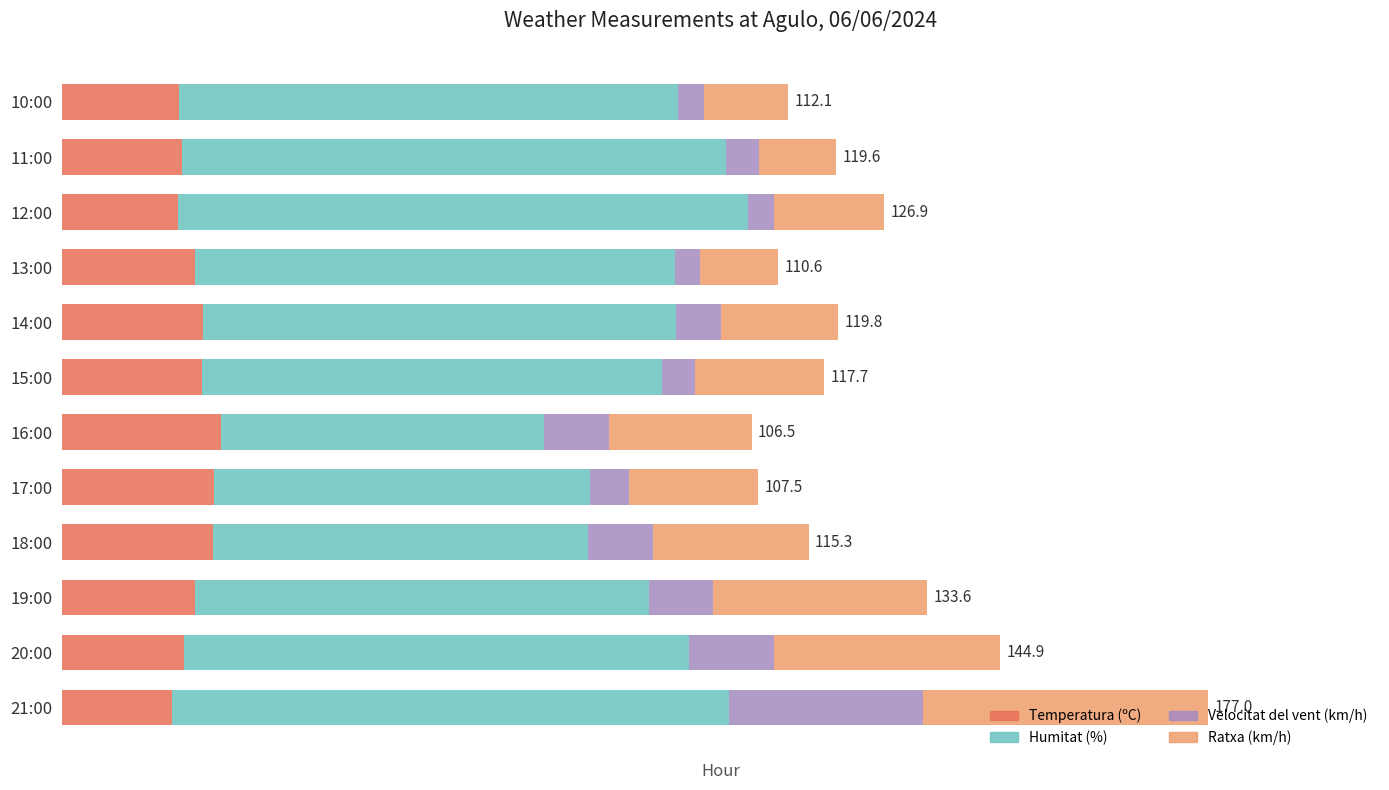

Reading left to right, extract all data points from this chart.

Temperatura (ºC): 17.0	18.9	20.6	23.3	23.5	24.5	21.7	21.8	20.6	17.9	18.6	18.1
Humitat (%): 86.0	78.0	70.0	58.0	58.0	50.0	71.0	73.0	74.0	88.0	84.0	77.0
Velocitat del vent (km/h): 30.0	13.0	10.0	10.0	6.0	10.0	5.0	7.0	4.0	4.0	5.0	4.0
Ratxa (km/h): 44.0	35.0	33.0	24.0	20.0	22.0	20.0	18.0	12.0	17.0	12.0	13.0